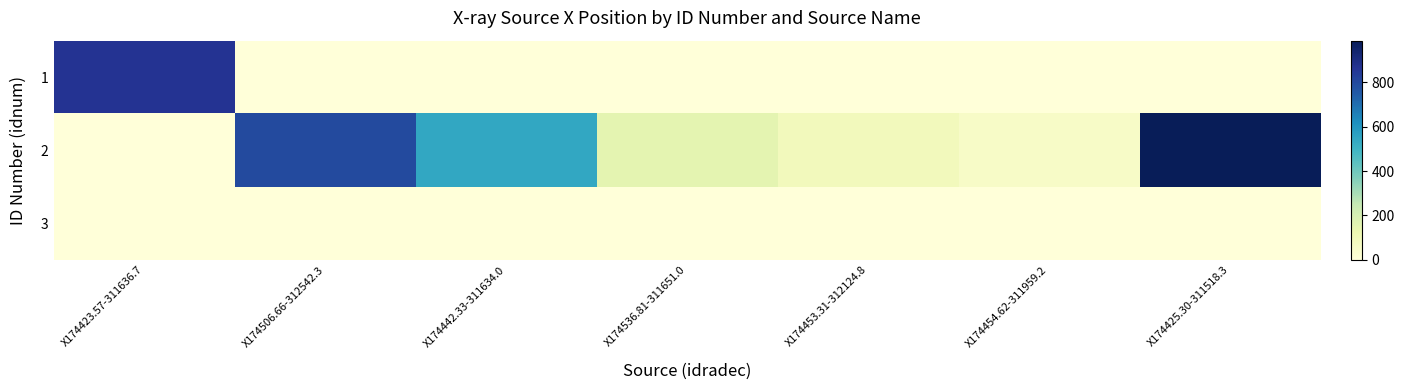

List the series in order of their overall mean, lowest first.

3, 1, 2